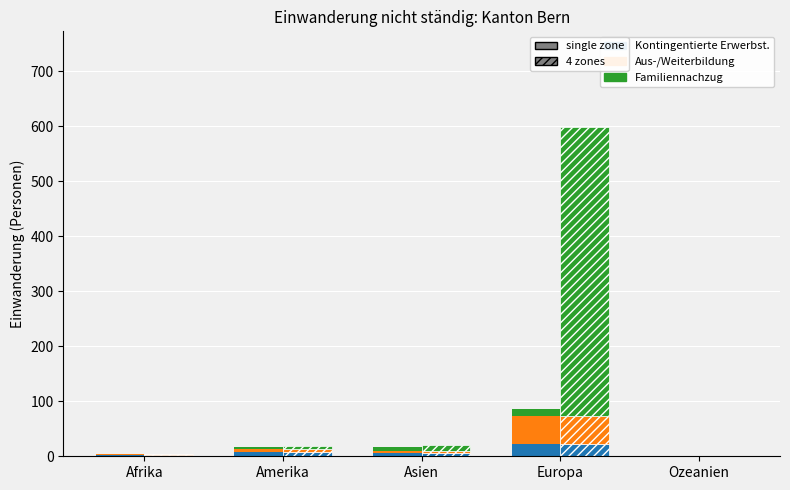

What position from the right is Afrika?

5